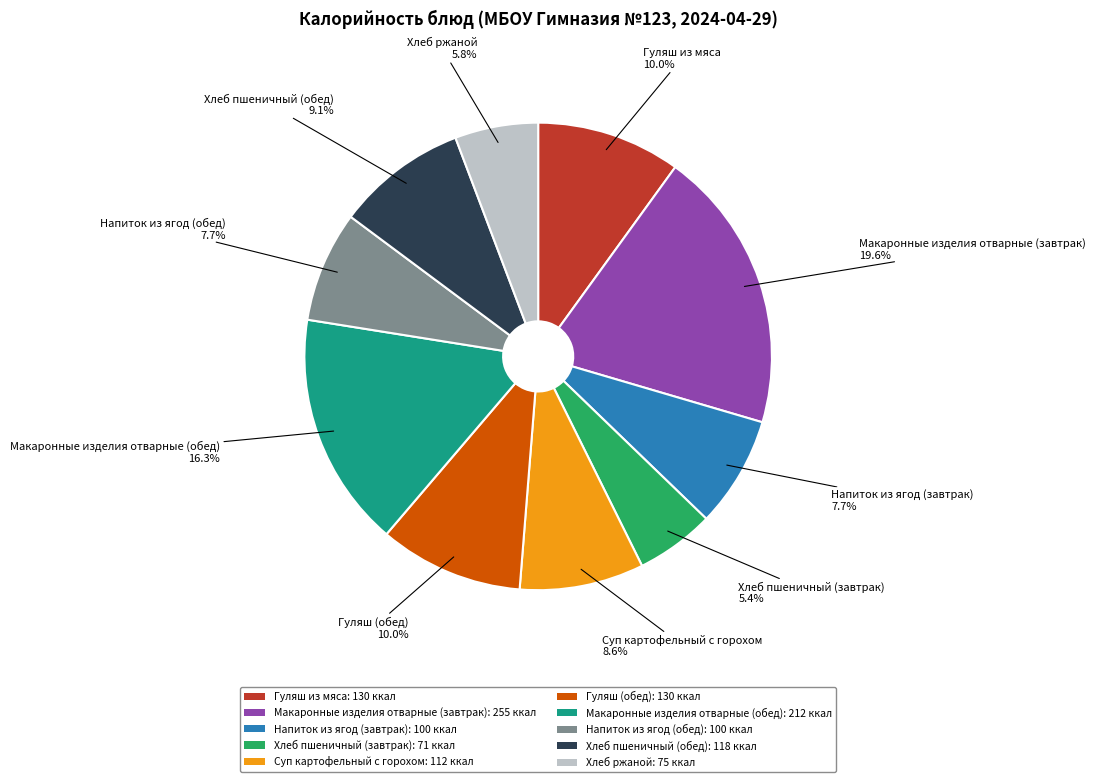

Which category has the biggest portion of the pie?

Макаронные изделия отварные (завтрак)